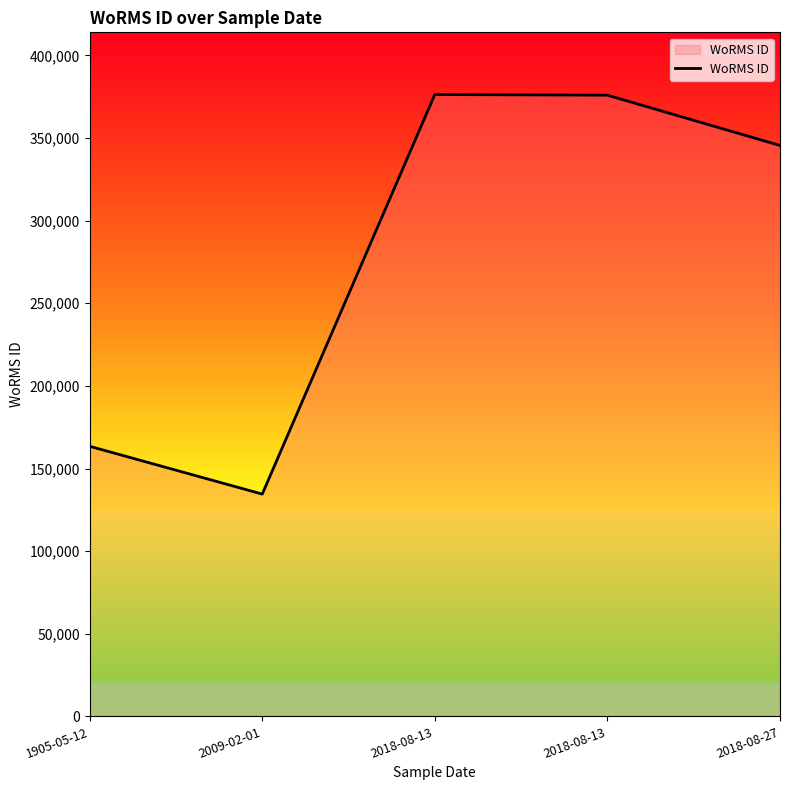

How many lines are shown in the chart?

1